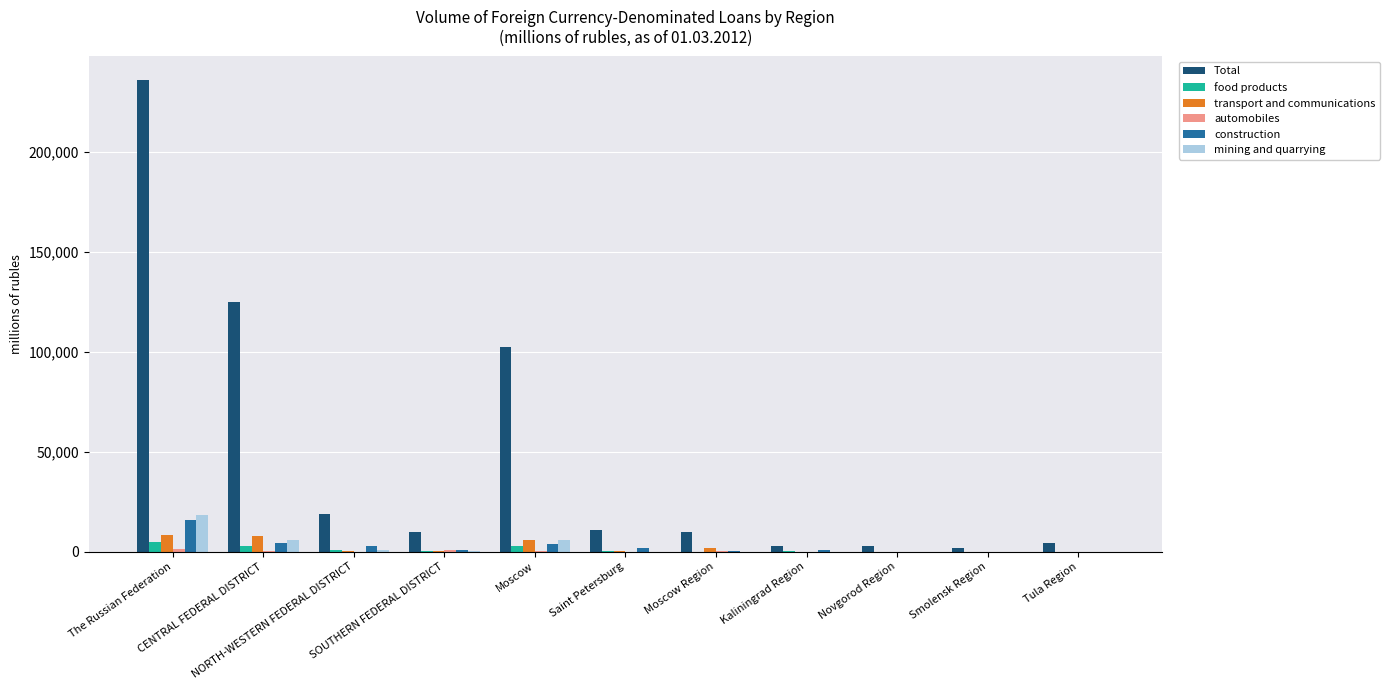

What is the greatest value displayed?

235759